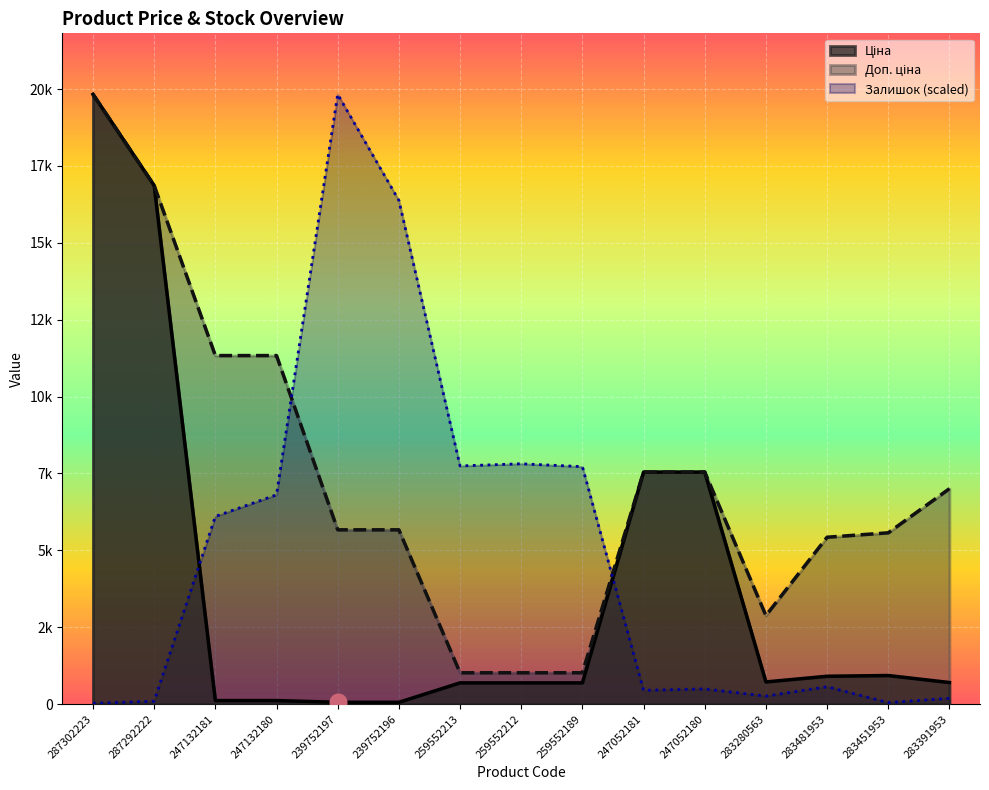

Reading right to left, transcribe all the data shown in this chart.

Ціна: 700.4	928.3	904.3	719.6	7545.9	7545.9	689.1	689.1	689.1	56.7	56.7	113.3	113.3	16863.2	19831.1
Доп. ціна: 7004.3	5569.9	5425.9	2878.5	7545.9	7545.9	1017.8	1017.8	1017.8	5667.0	5667.0	11334.0	11334.0	16863.2	19831.1
Залишок: 187.7	46.9	563.2	258.2	492.8	445.9	7721.2	7815.1	7744.7	16381.2	19831.1	6805.9	6101.9	93.9	23.5